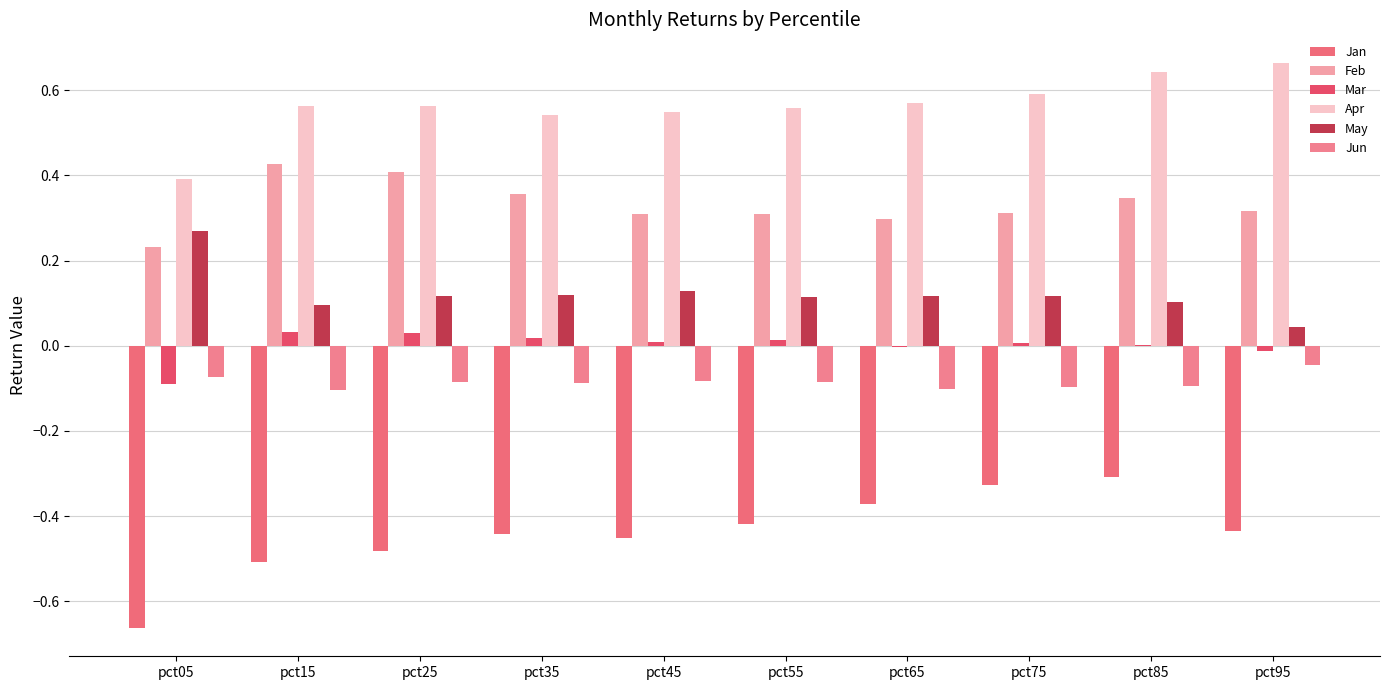

How many groups of bars are there?

10